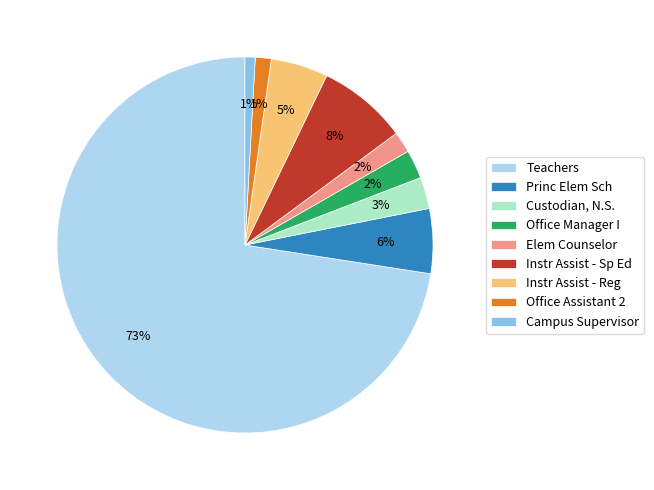

Is it true that Teachers is 73% of the pie?

True